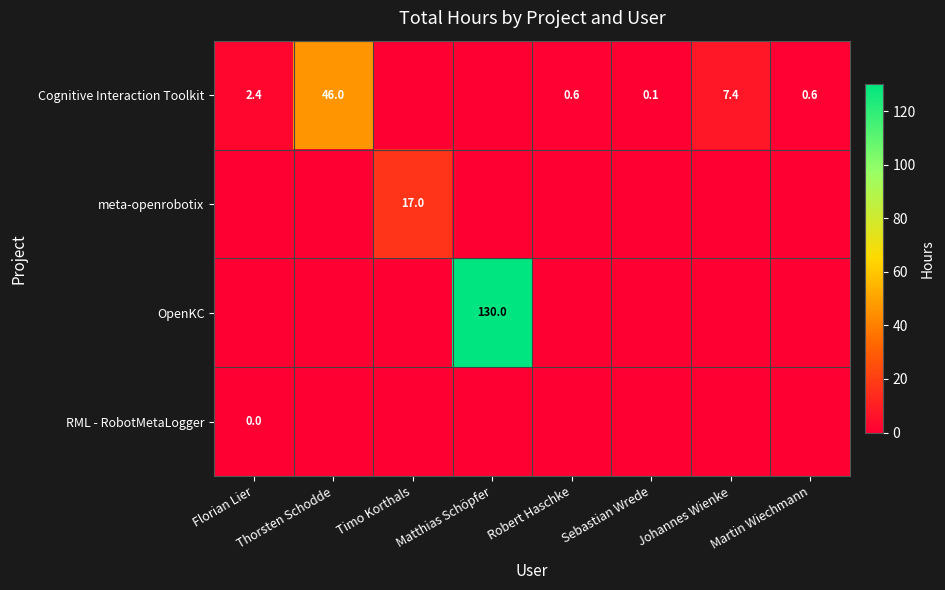

Which label corresponds to the smallest value in the chart?

Timo Korthals